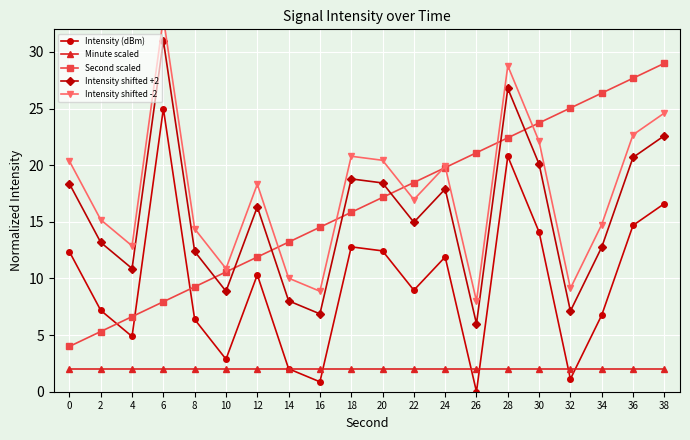

Does the chart display data point markers on the line(s)?

Yes